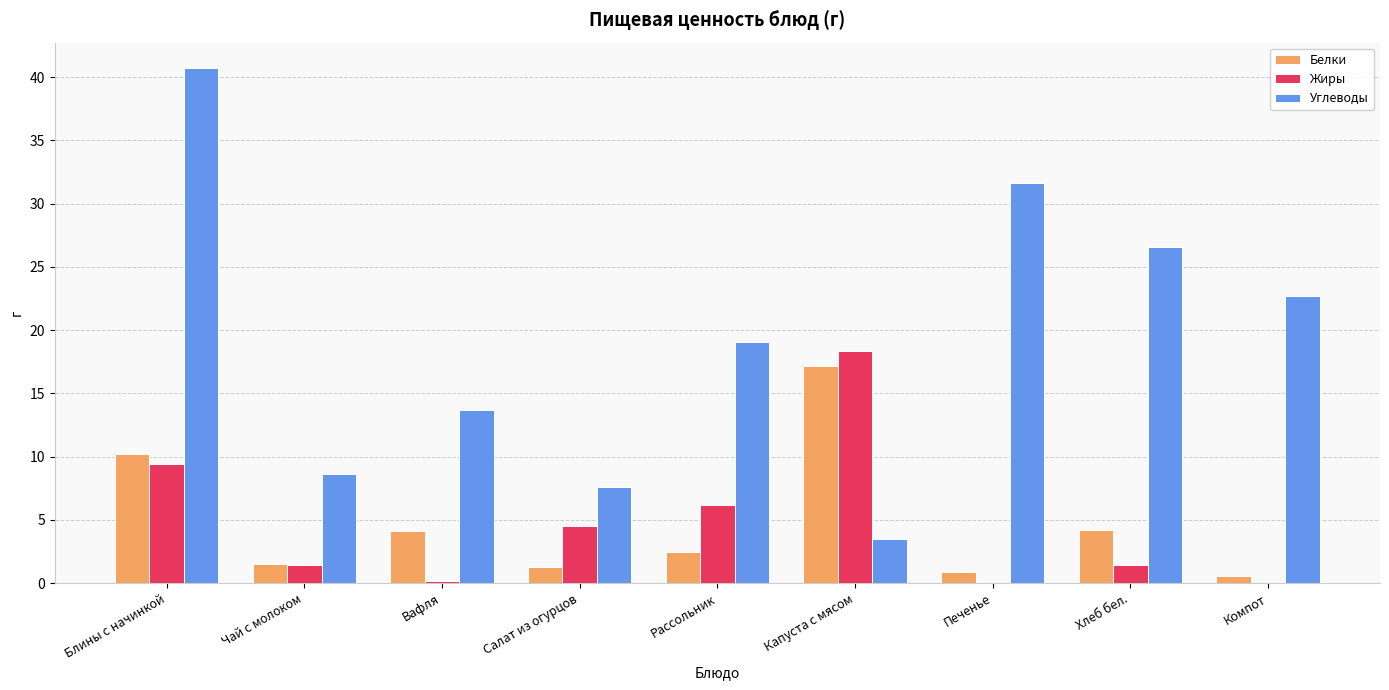

How many series are shown in this chart?

3